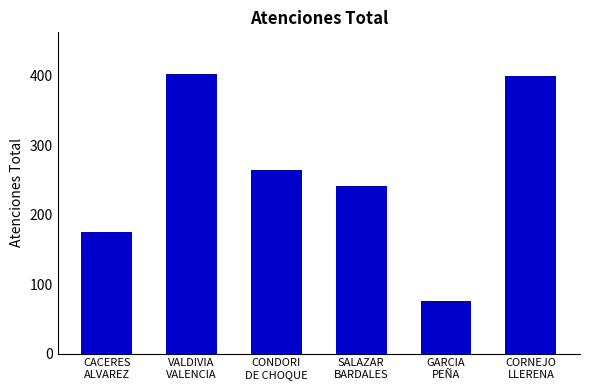

What is the sum of the values at CONDORI
DE CHOQUE and GARCIA
PEÑA?

340